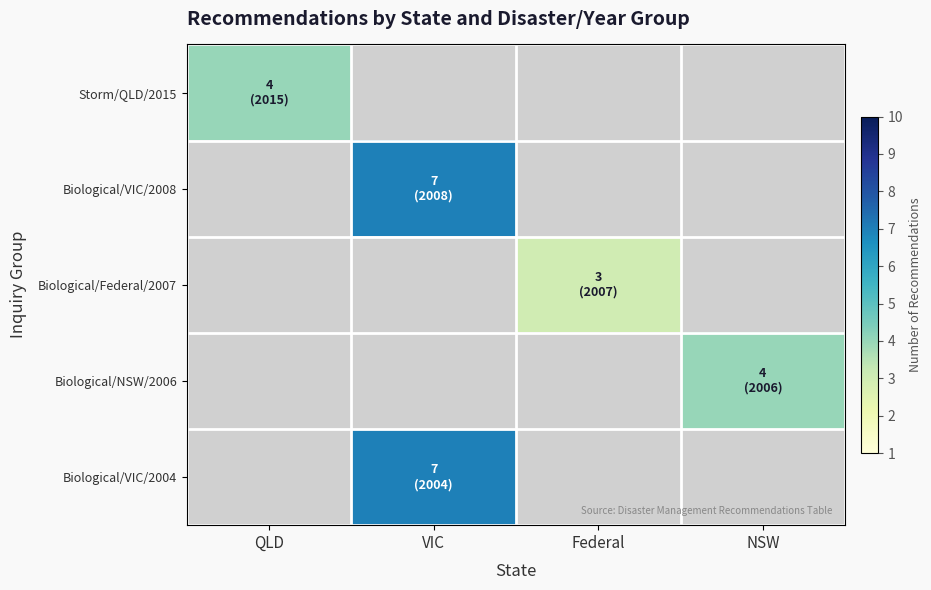

How many distinct data groups are displayed?

5